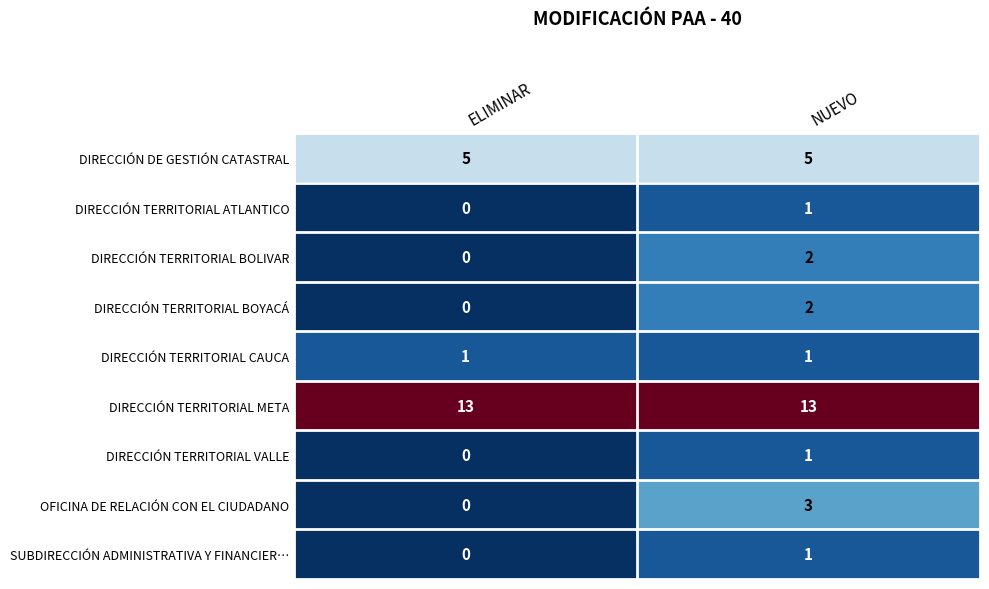

List the labels in order of DIRECCIÓN TERRITORIAL VALLE value, smallest first.

ELIMINAR, NUEVO